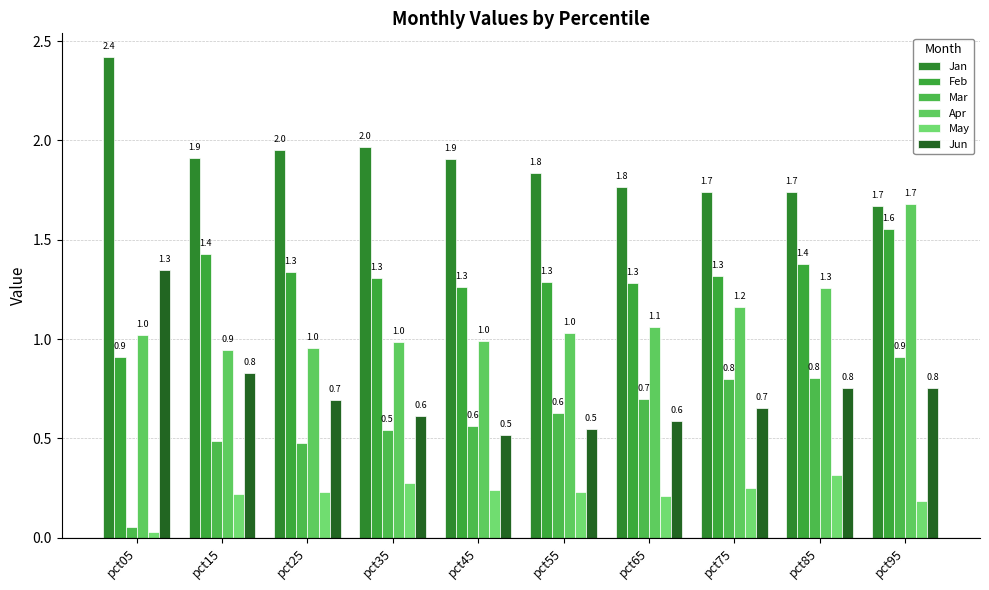

What are all the series names shown in the legend?

Jan, Feb, Mar, Apr, May, Jun